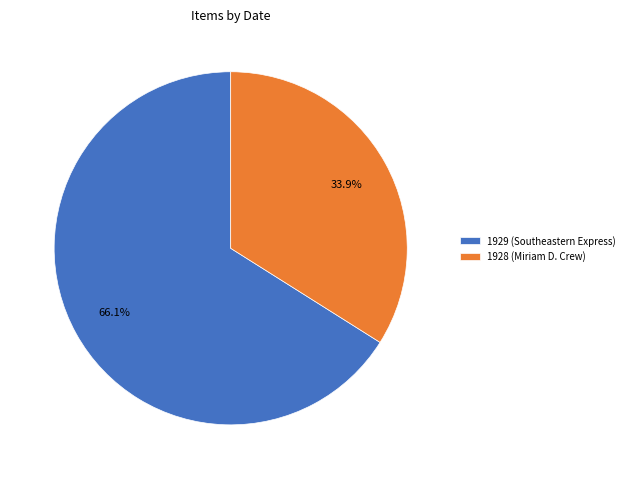

What percentage do 1929 and 1928 together represent?

100.0%